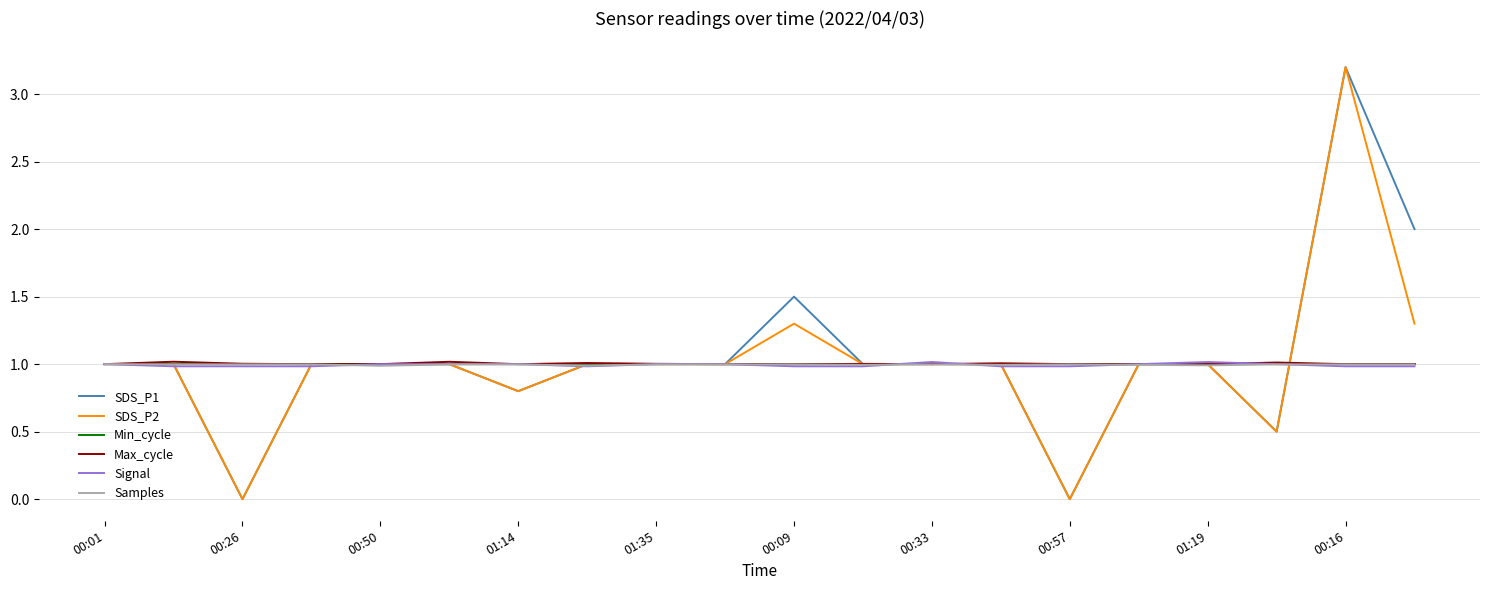

What is the maximum value shown in the chart?

3.2